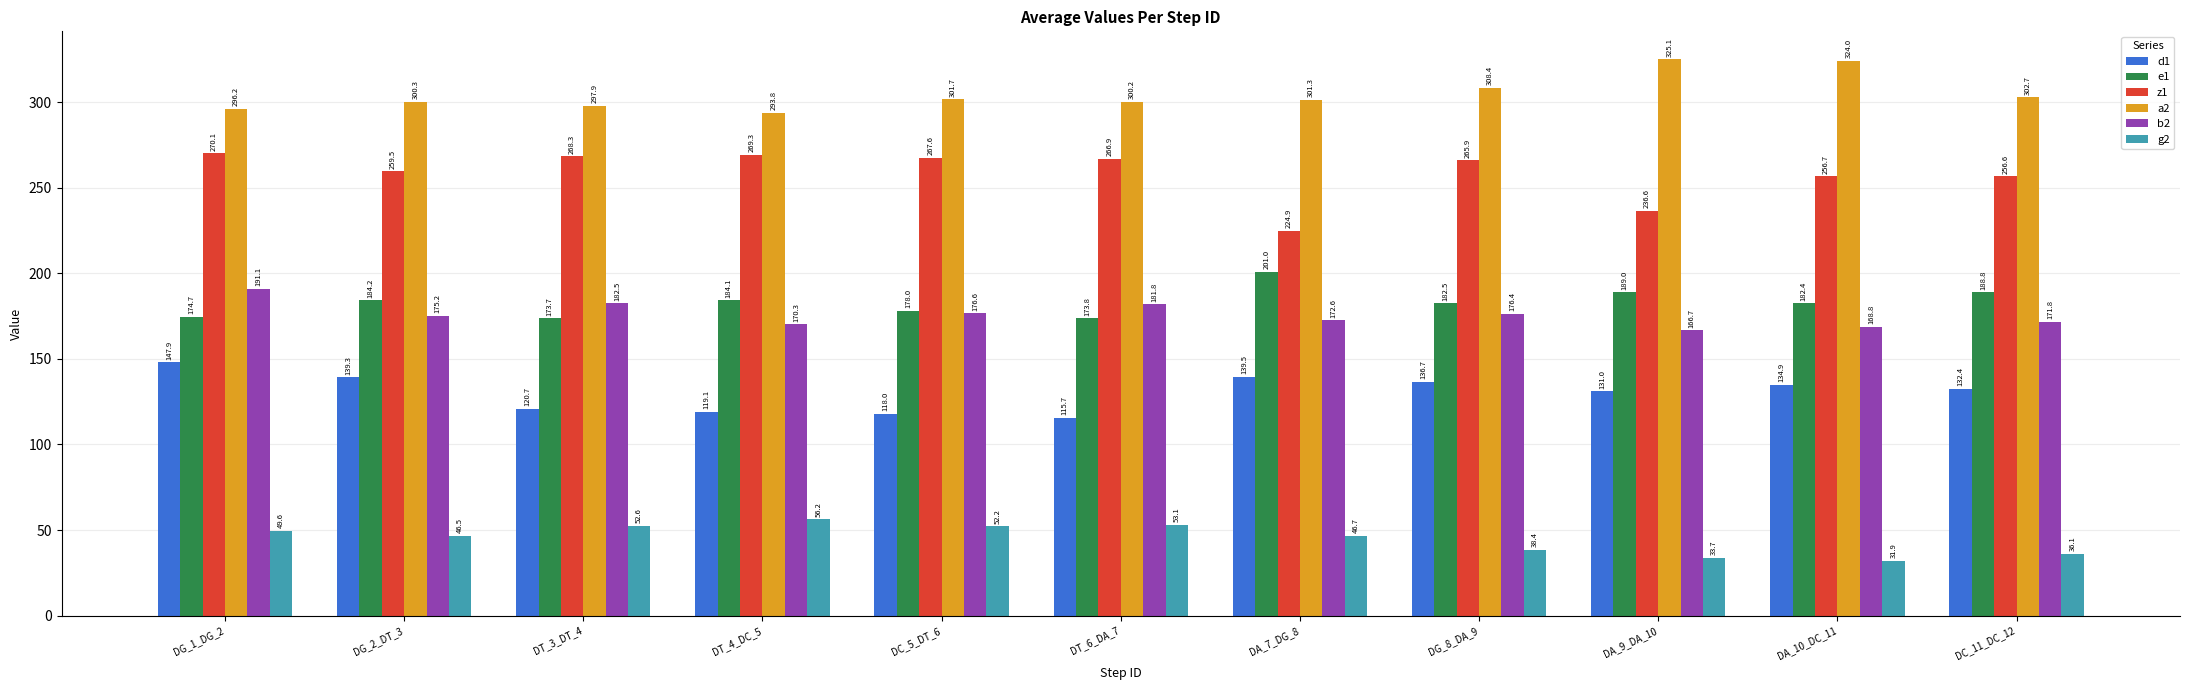

What is the difference between the e1 values at DC_11_DC_12 and DG_8_DA_9?

6.3